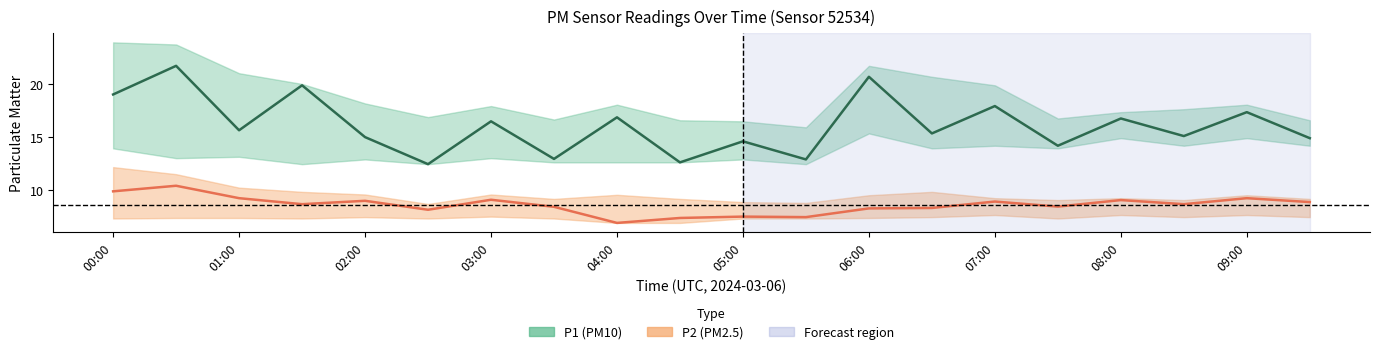

How many series are shown in this chart?

2